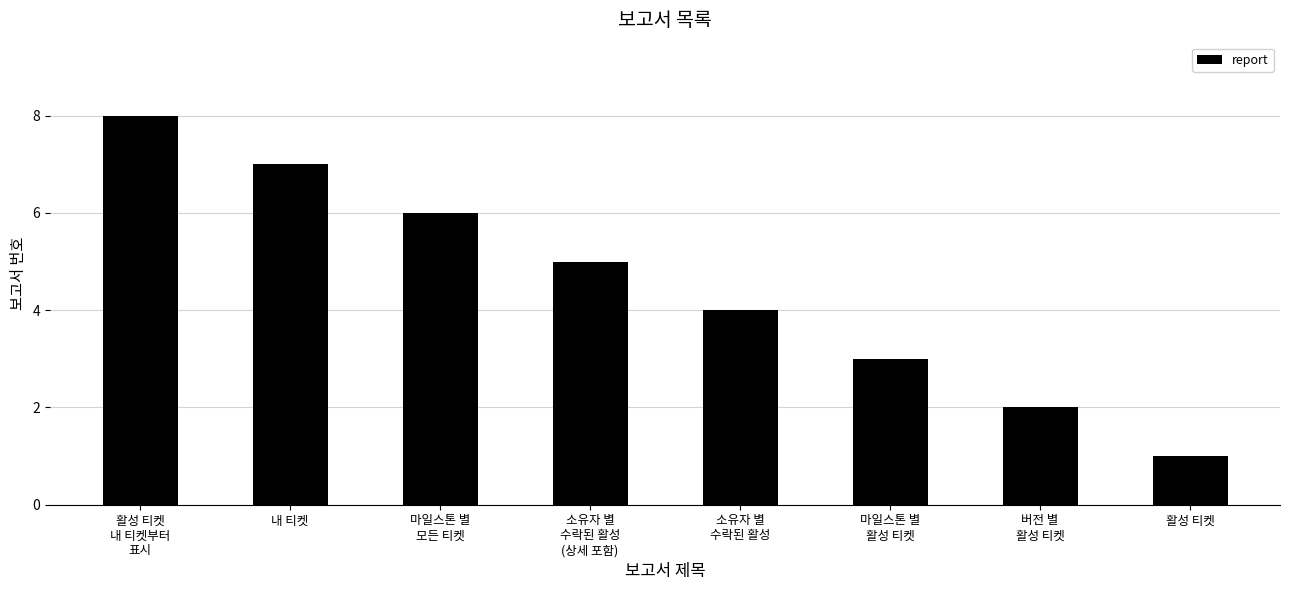

Reading left to right, what are all the values shown in this chart?

활성 티켓
내 티켓부터
표시=8	내 티켓=7	마일스톤 별
모든 티켓=6	소유자 별
수락된 활성
(상세 포함)=5	소유자 별
수락된 활성=4	마일스톤 별
활성 티켓=3	버전 별
활성 티켓=2	활성 티켓=1